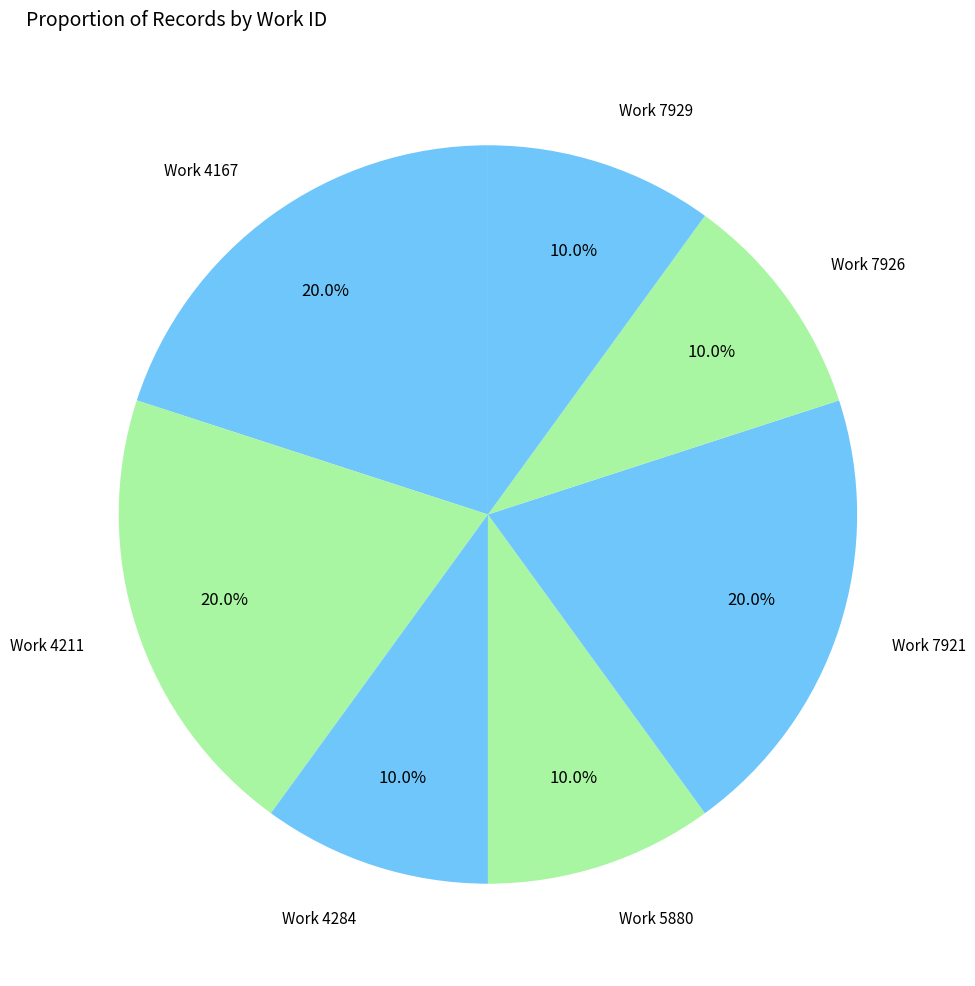

How many segments does this pie chart have?

7